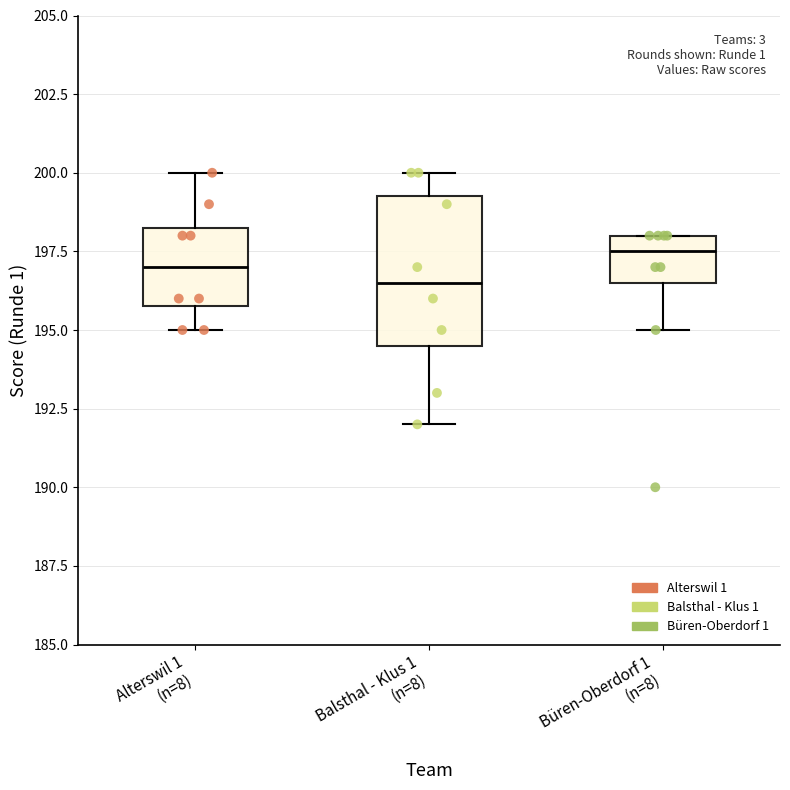

Where is the lower edge of the box for Büren-Oberdorf 1 (n=8) on the y-axis? The values are not printed on the chart, so give them approximately, as read against the axis.

196.5